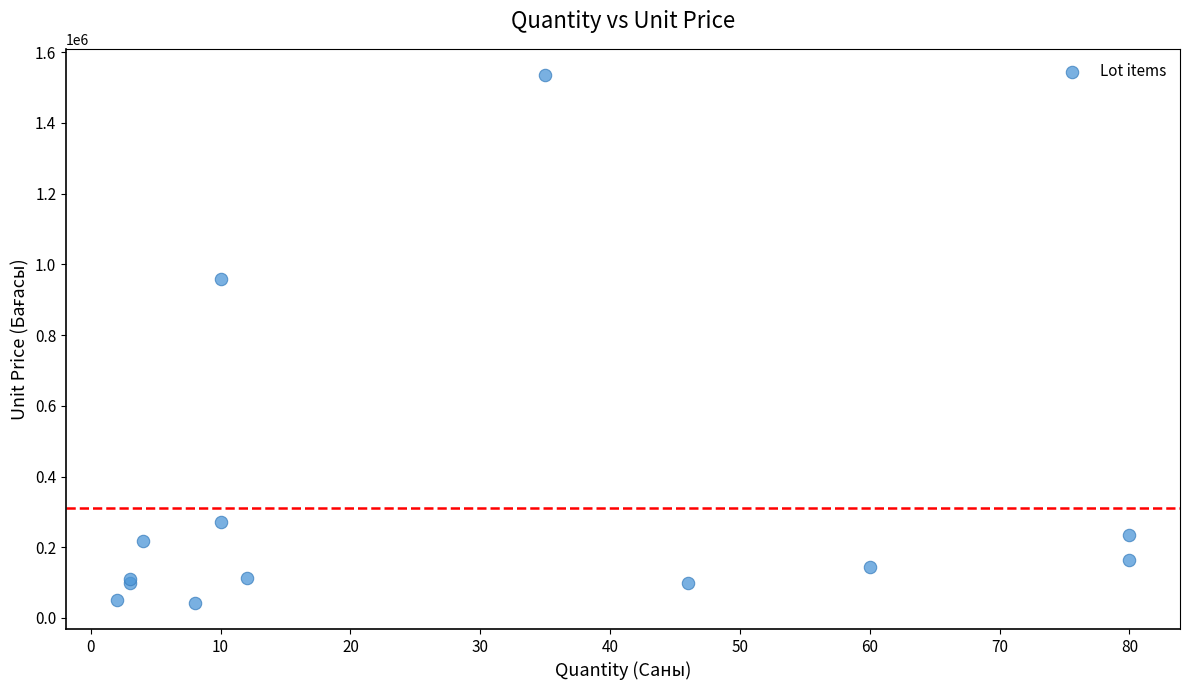

What Y value in the scatter plot is closest to 789072?

958874